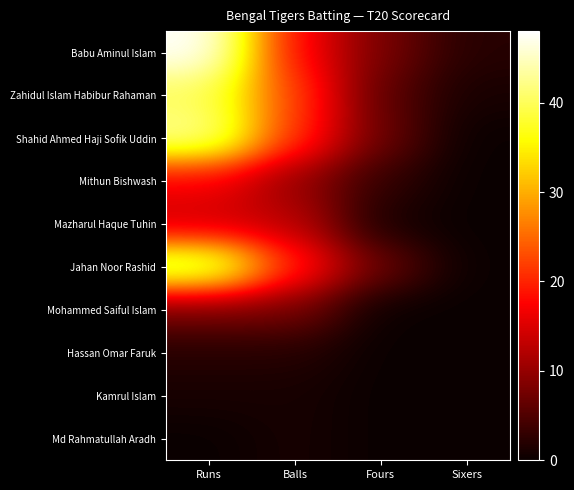

List the series in order of their peak value, highest first.

Babu Aminul Islam, Shahid Ahmed Haji Sofik Uddin, Jahan Noor Rashid, Zahidul Islam Habibur Rahaman, Mithun Bishwash, Mazharul Haque Tuhin, Mohammed Saiful Islam, Hassan Omar Faruk, Kamrul Islam, Md Rahmatullah Aradh